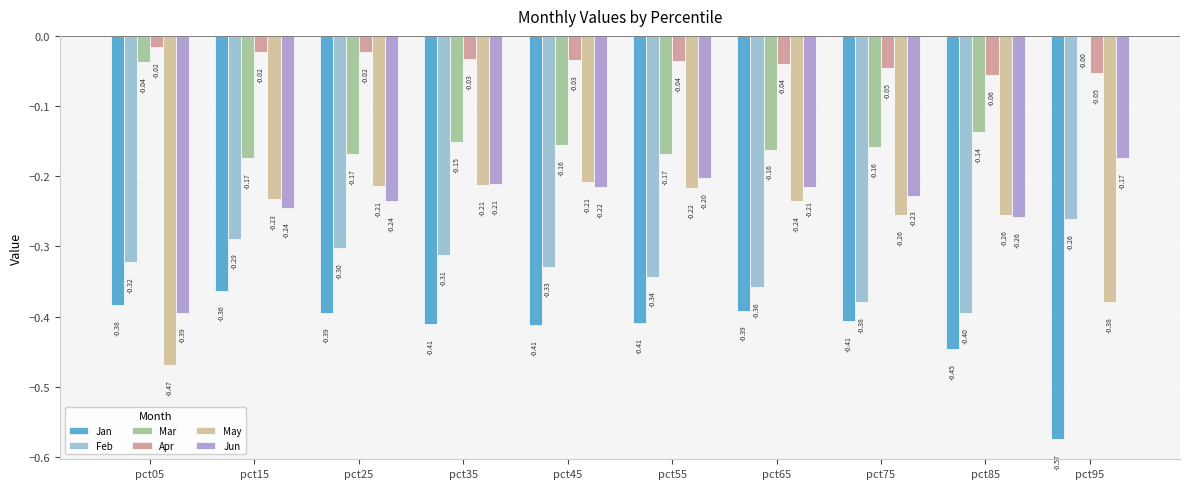

Reading left to right, list all the values displayed in this chart.

Jan: -0.4	-0.4	-0.4	-0.4	-0.4	-0.4	-0.4	-0.4	-0.4	-0.6
Feb: -0.3	-0.3	-0.3	-0.3	-0.3	-0.3	-0.4	-0.4	-0.4	-0.3
Mar: -0.0	-0.2	-0.2	-0.2	-0.2	-0.2	-0.2	-0.2	-0.1	-0.0
Apr: -0.0	-0.0	-0.0	-0.0	-0.0	-0.0	-0.0	-0.0	-0.1	-0.1
May: -0.5	-0.2	-0.2	-0.2	-0.2	-0.2	-0.2	-0.3	-0.3	-0.4
Jun: -0.4	-0.2	-0.2	-0.2	-0.2	-0.2	-0.2	-0.2	-0.3	-0.2